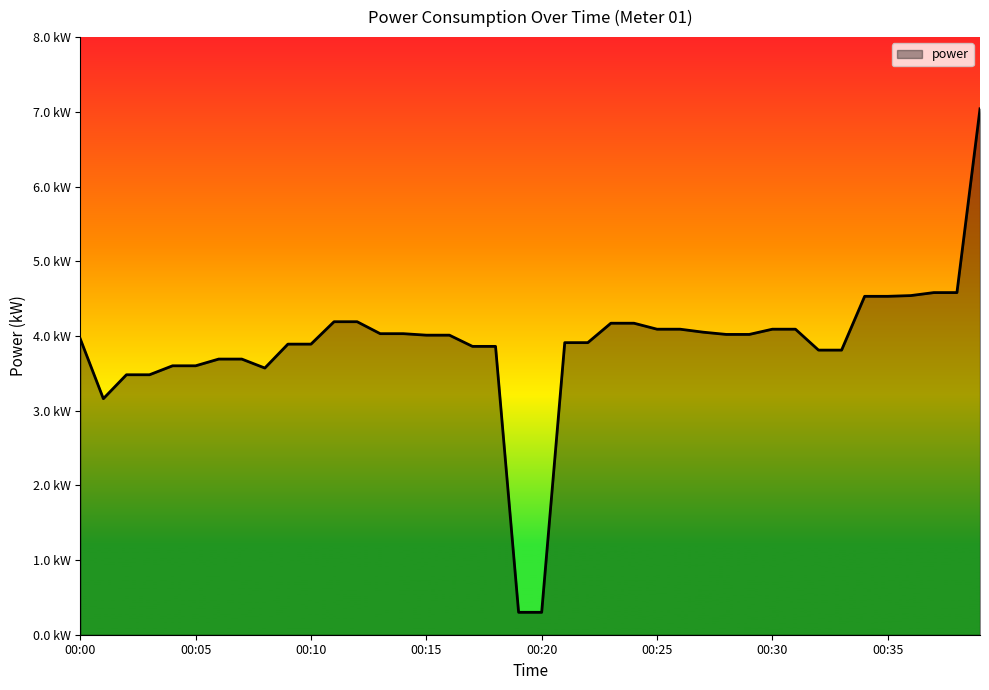

Is this an area chart (filled region under the line)?

Yes